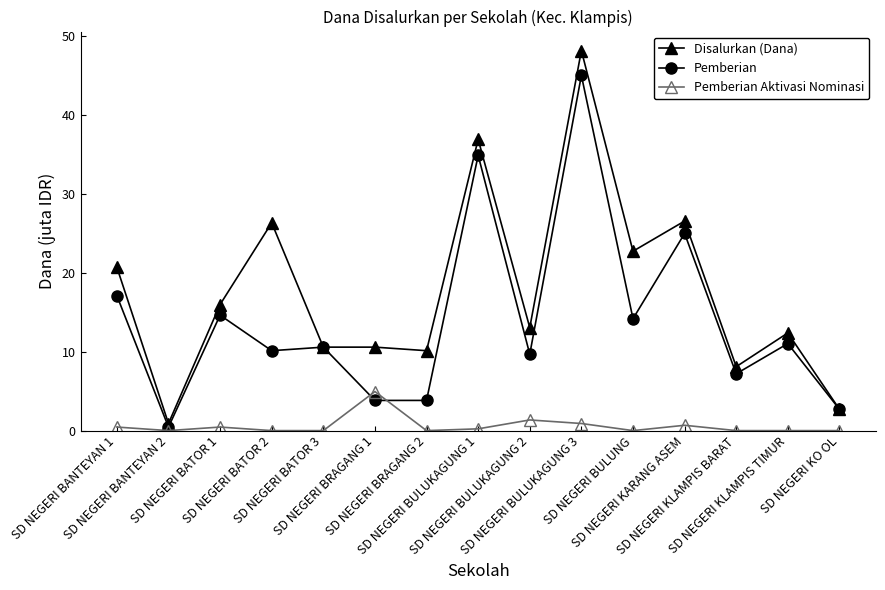

Where is the first local minimum for Pemberian Aktivasi Nominasi?

SD NEGERI BANTEYAN 2